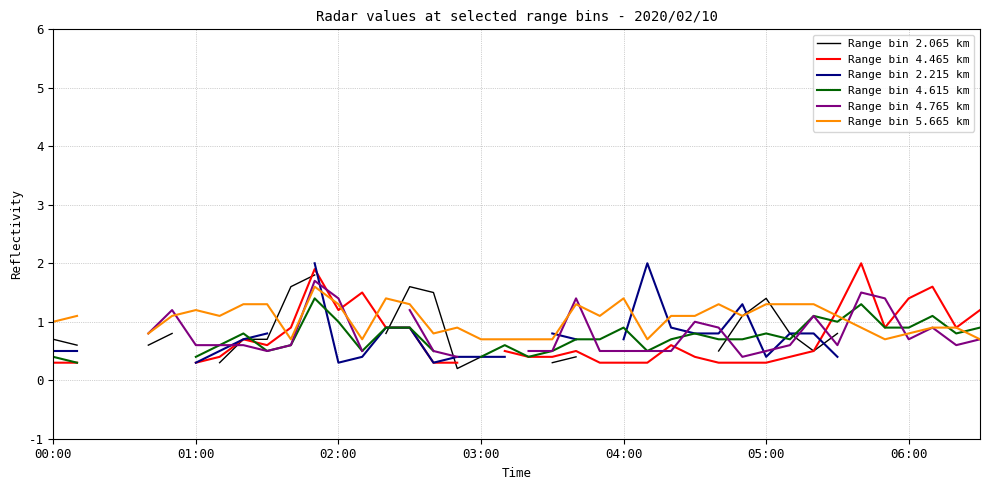

Is the value of Range bin 4.465 km at 01:00 greater than the value of Range bin 2.215 km at 23?

No